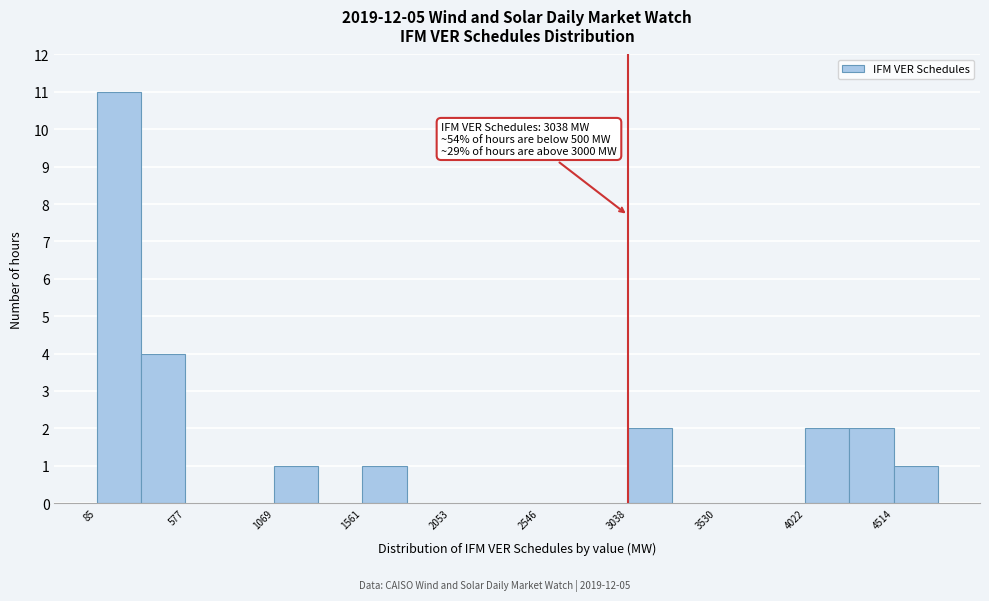

Which range on the x-axis has the tallest bar?

100 to 350